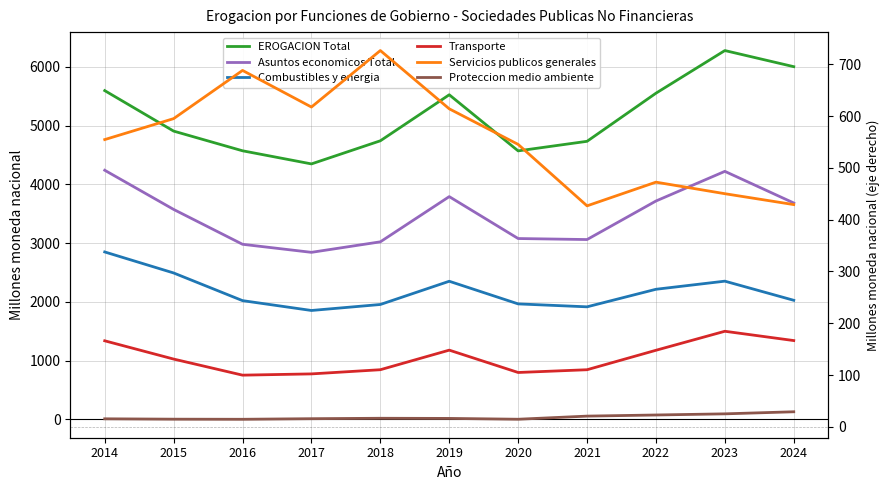

True or false: Transporte and EROGACION Total cross at least once.

False